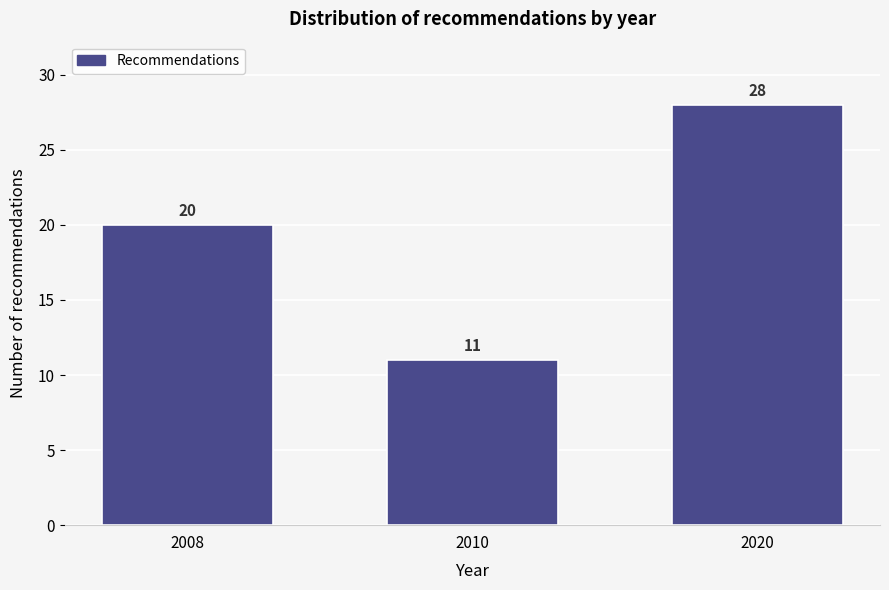

Reading left to right, list all the values displayed in this chart.

20	11	28